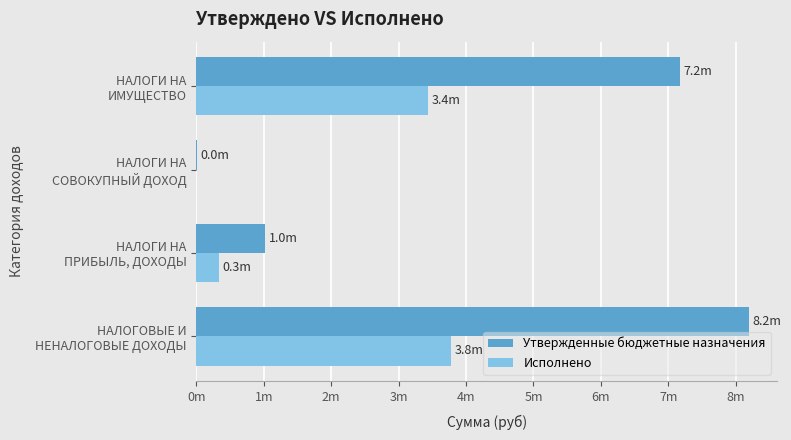

List the series in order of their peak value, highest first.

Утвержденные бюджетные назначения, Исполнено